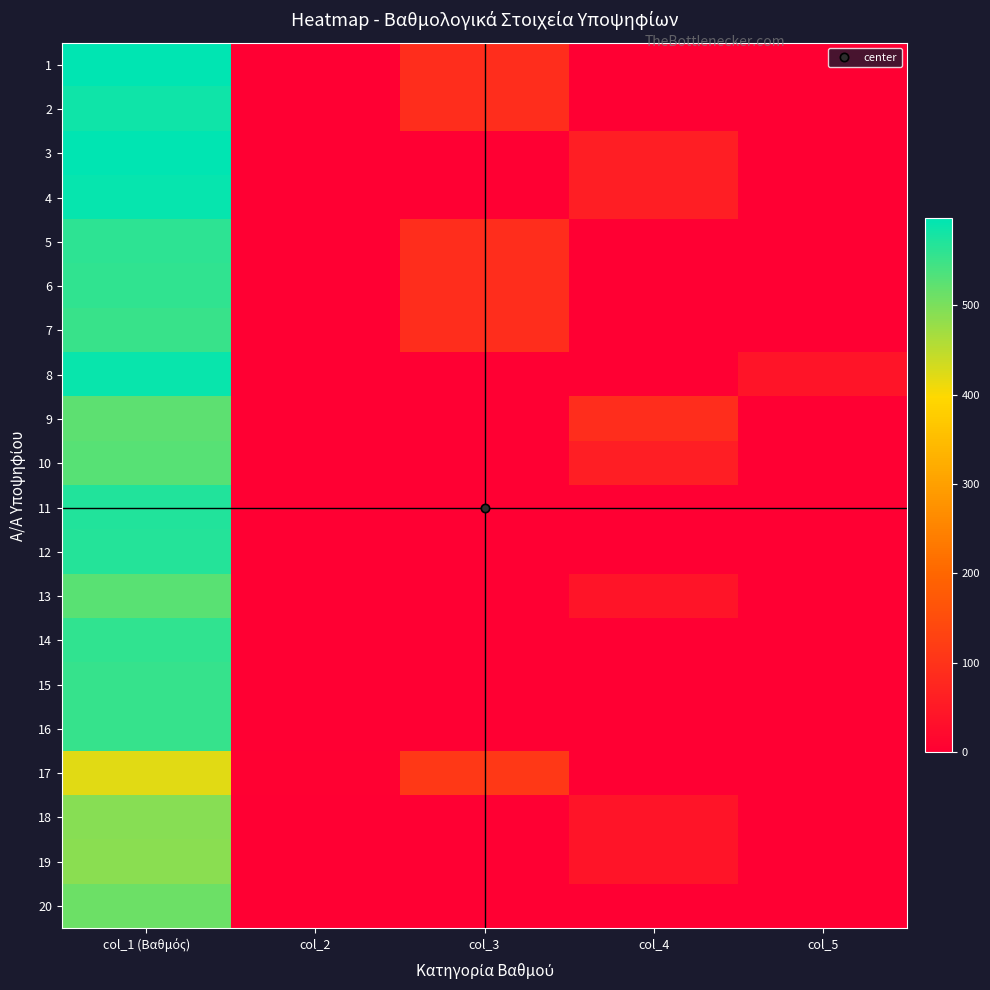

Rank the series at col_1 (Βαθμός) from highest to lowest value.

1, 3, 4, 8, 2, 11, 12, 5, 6, 14, 15, 16, 7, 10, 13, 9, 20, 18, 19, 17